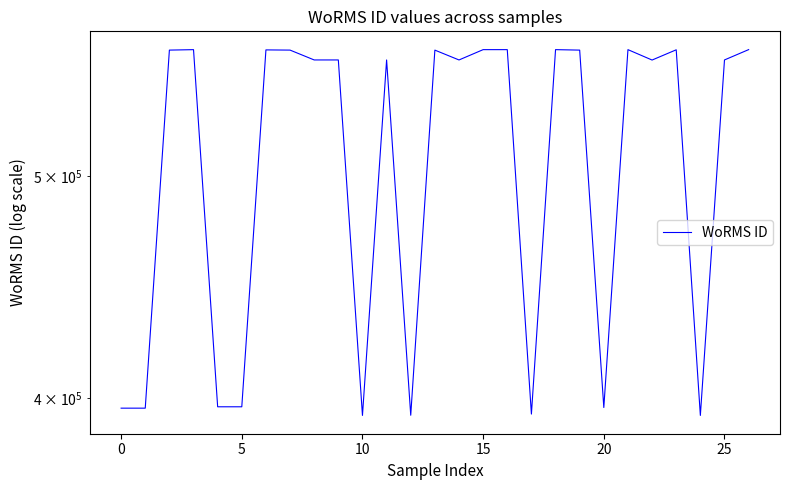

How many series are shown in this chart?

1